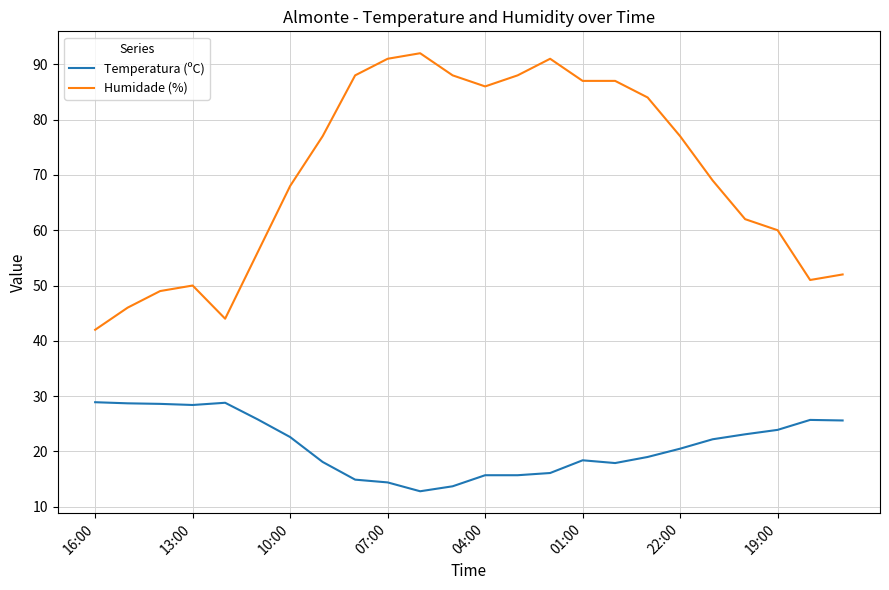

Which series has the widest spread of values?

Humidade (%)